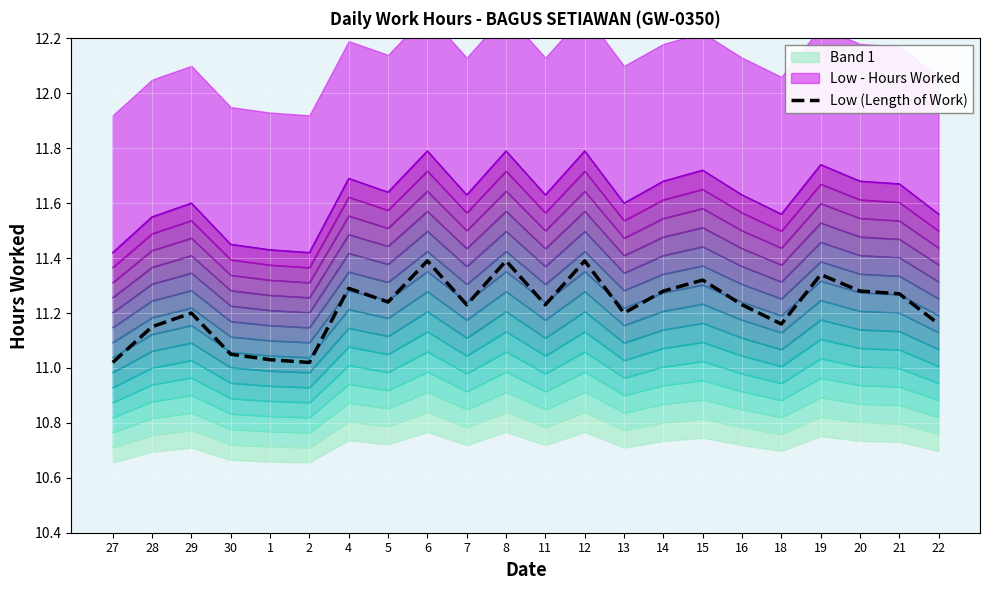

Which label corresponds to the smallest value in the chart?

27